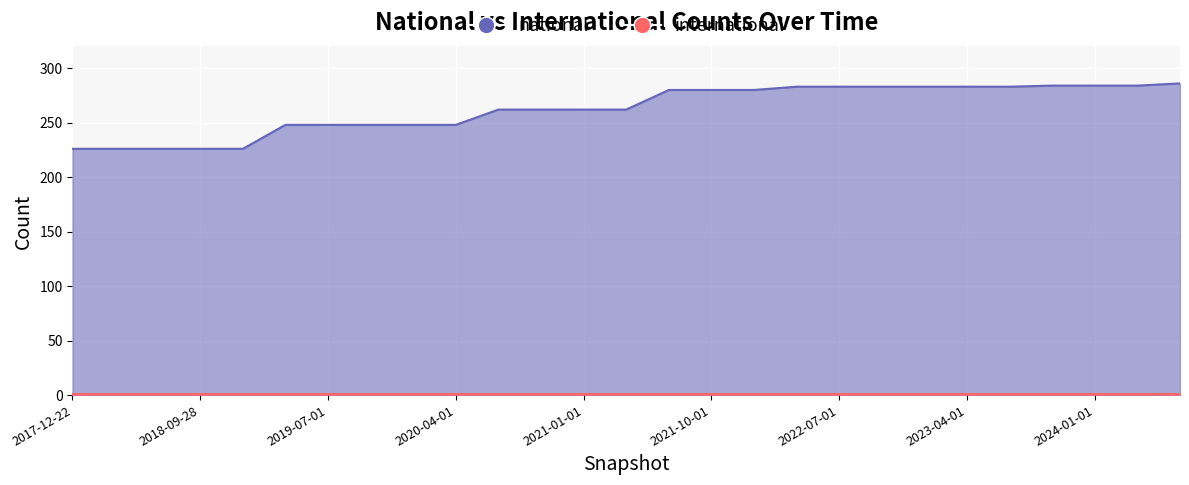

How many values are below 262?

10